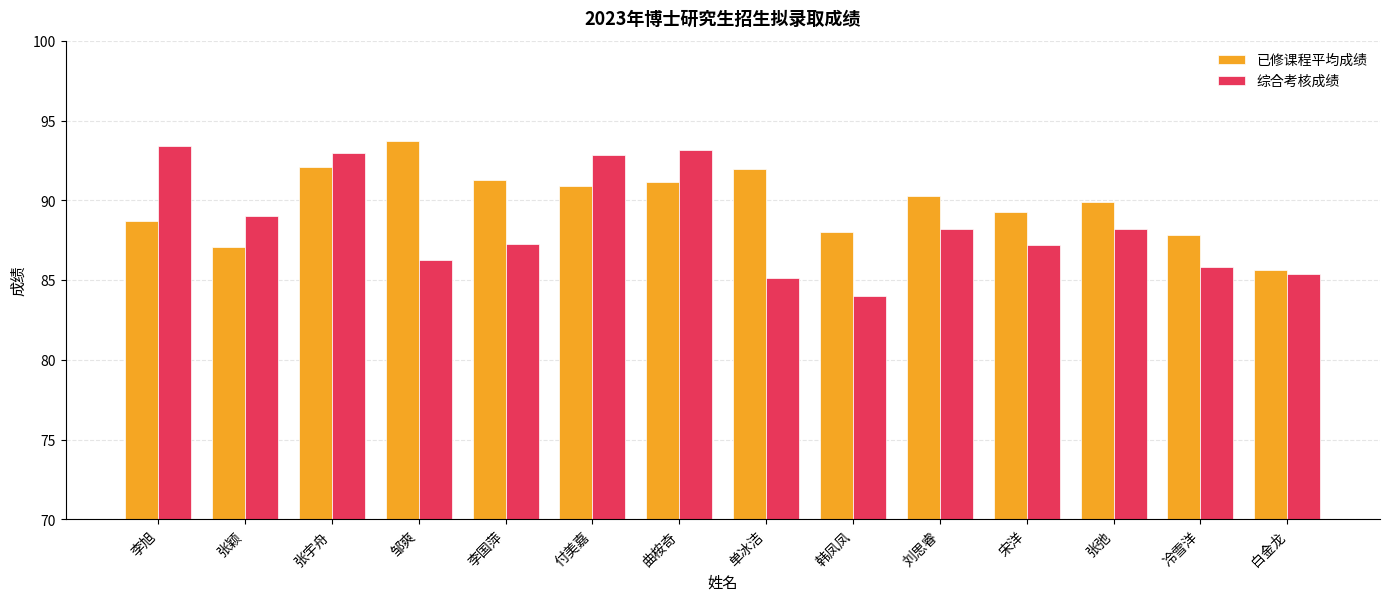

What is the total value across all series at 李旭?

182.2